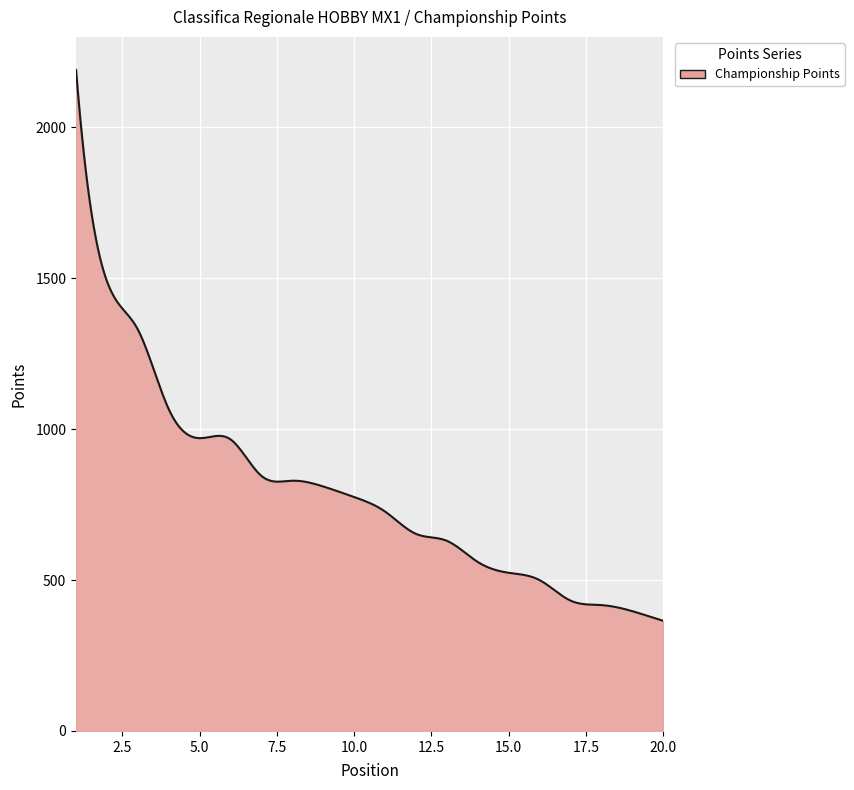

What is the difference between the maximum and minimum values?

1825.0